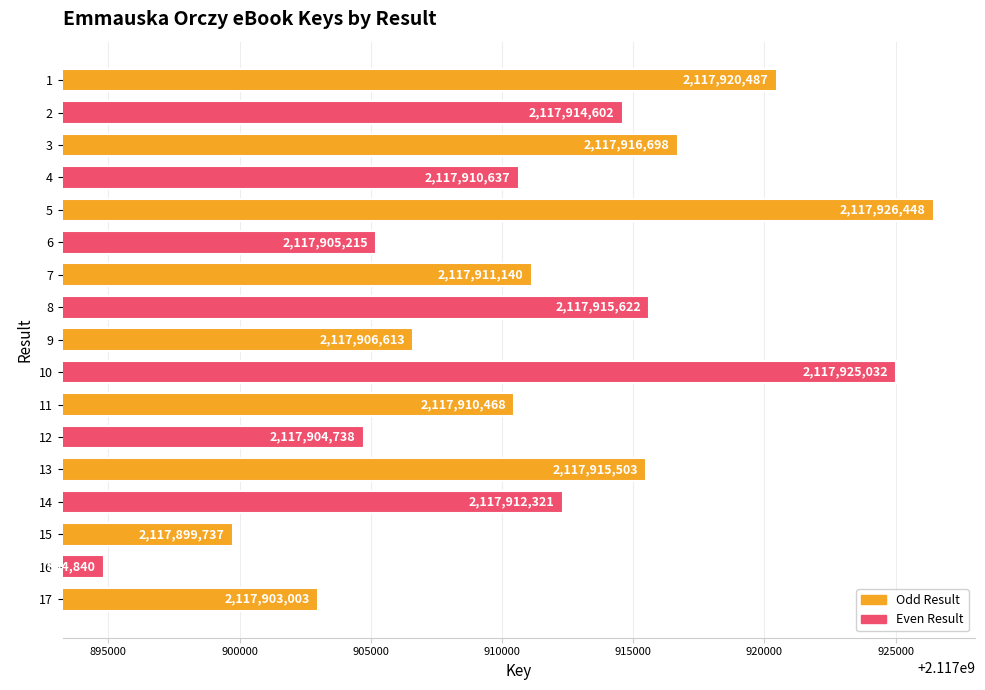

Rank the categories by value from lowest to highest.

16, 15, 17, 12, 6, 9, 11, 4, 7, 14, 2, 13, 8, 3, 1, 10, 5